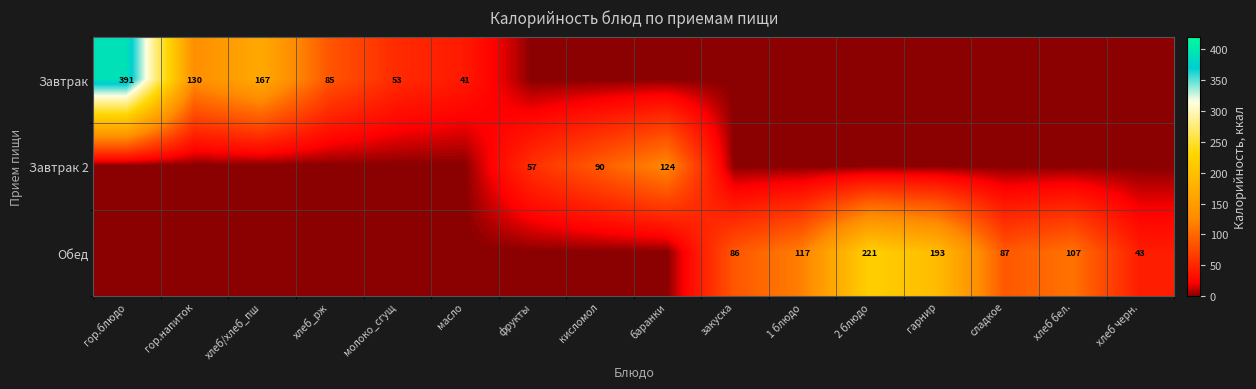

True or false: Обед has a value of 25 at хлеб черн..

False